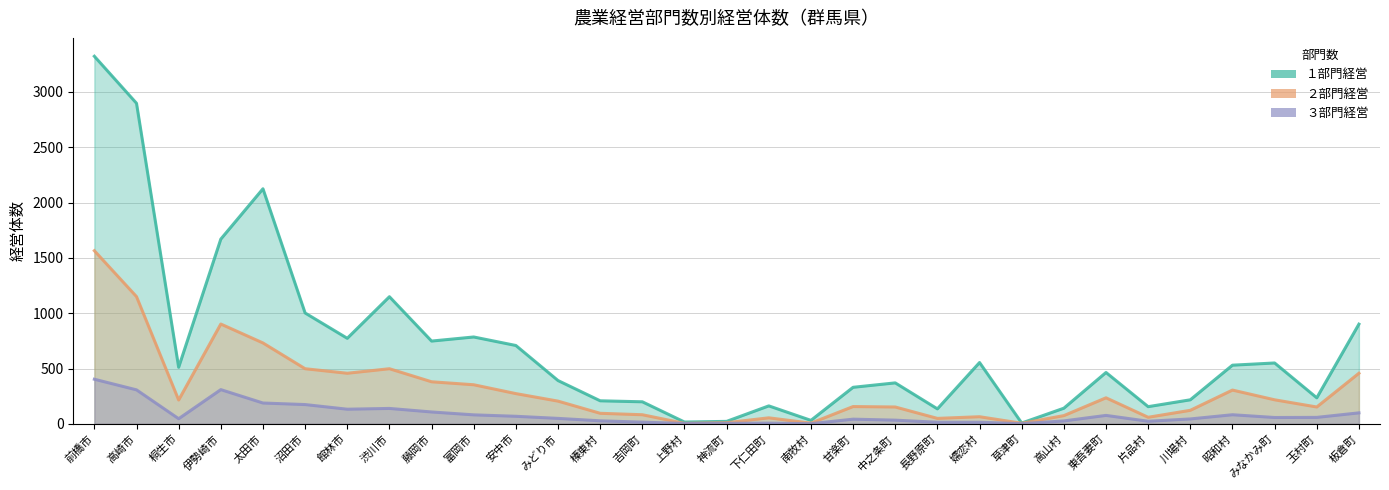

At which label does ２部門経営 first exceed 205?

前橋市